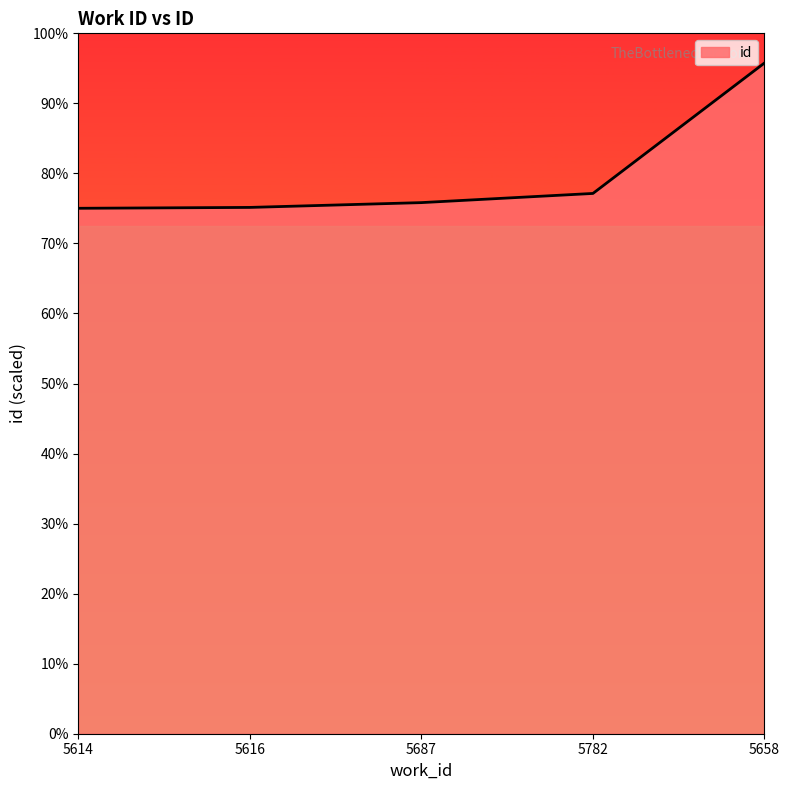

At which category does the chart reach its peak across all series?

5658